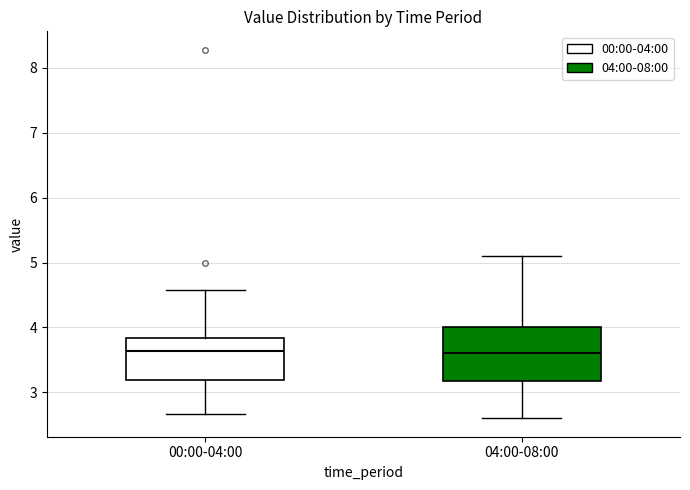

Comparing the boxes themselves (not the whiskers), which one is the tallest?

04:00-08:00